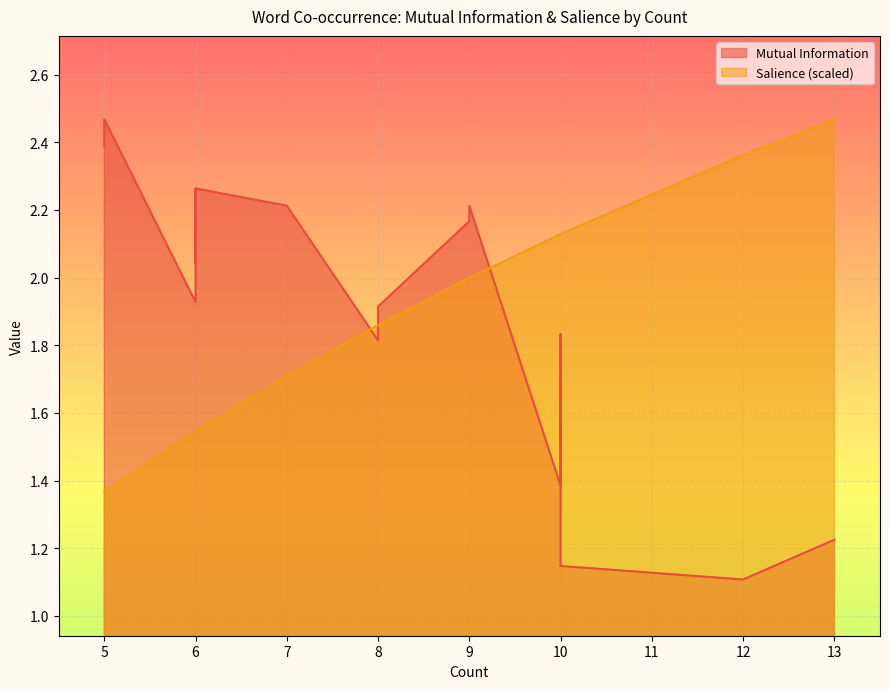

At which category does the chart reach its minimum across all series?

12